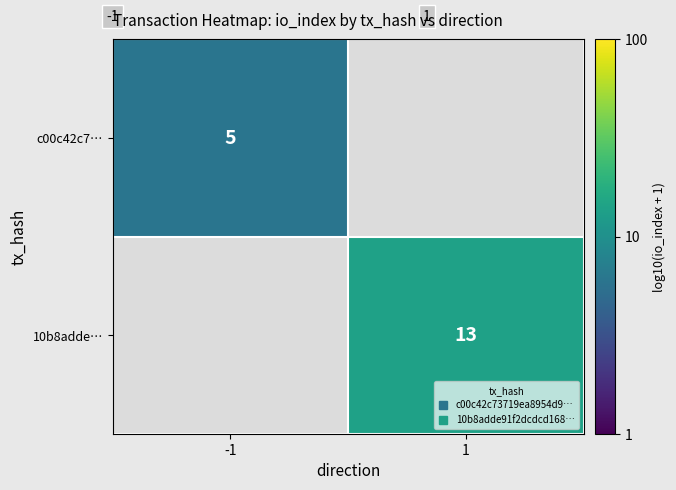

Is it true that 10b8adde… equals 1.9 at 1?

False